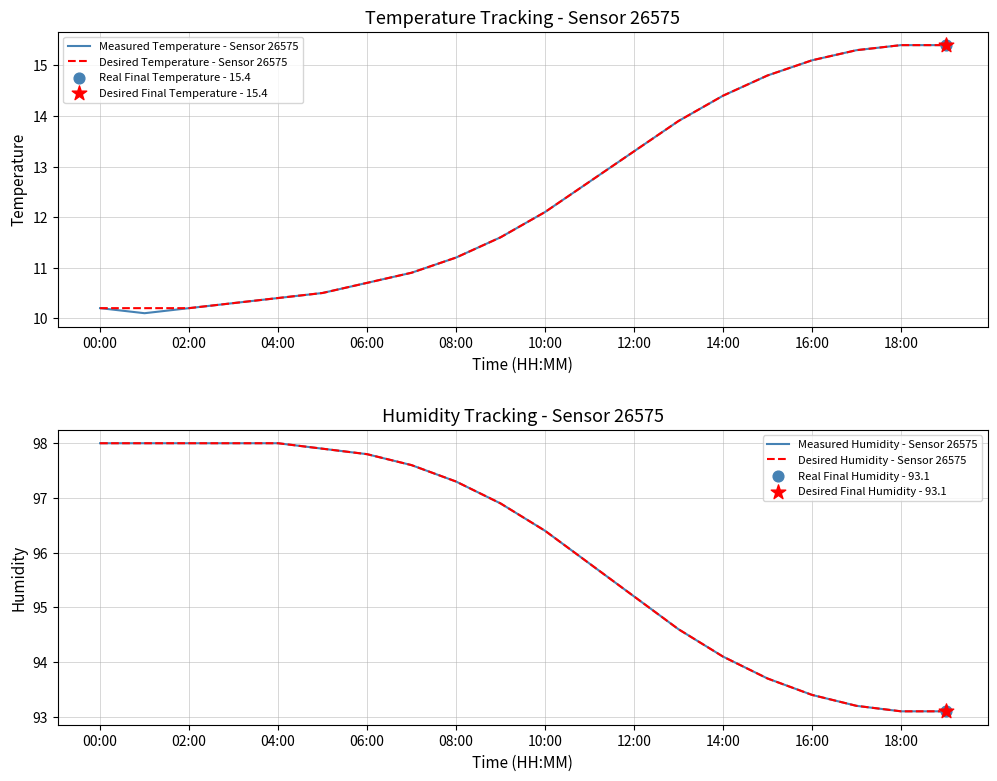

Is the value of Desired Humidity - Sensor 26575 at 11 greater than the value of Desired Temperature - Sensor 26575 at 15?

Yes